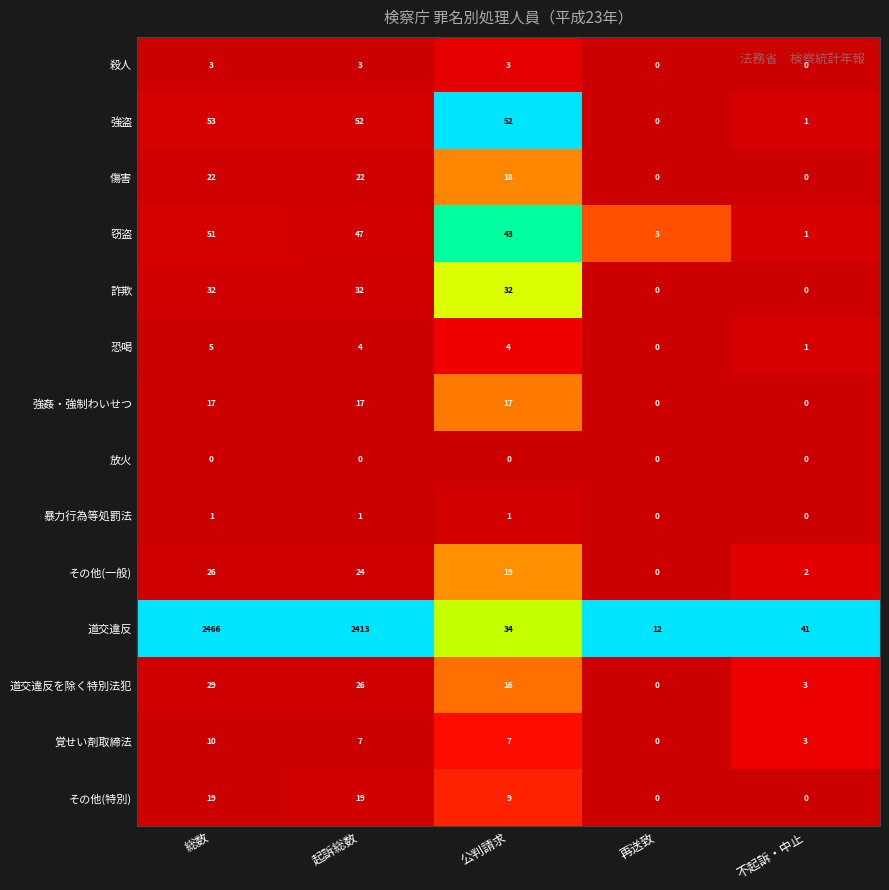

At which category is the sum across all series the highest?

総数